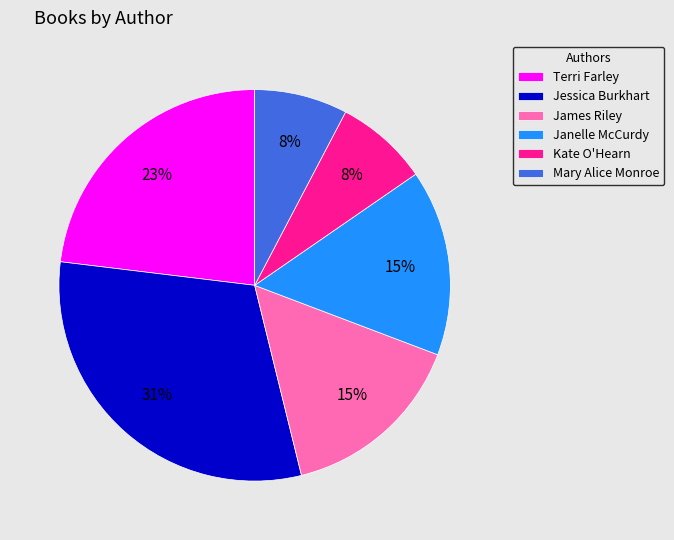

To the nearest percent, what is the average slice percentage?

17%